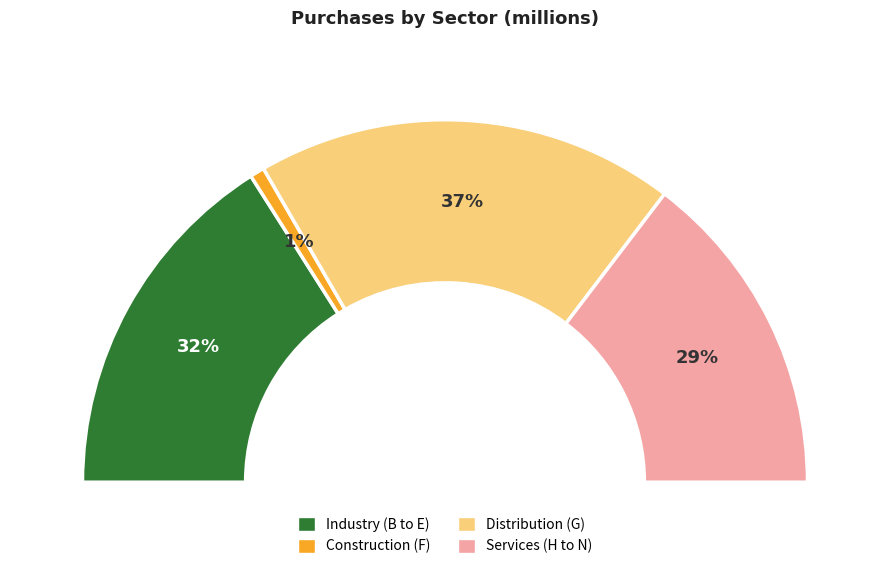

Count the number of slices in the pie.

4